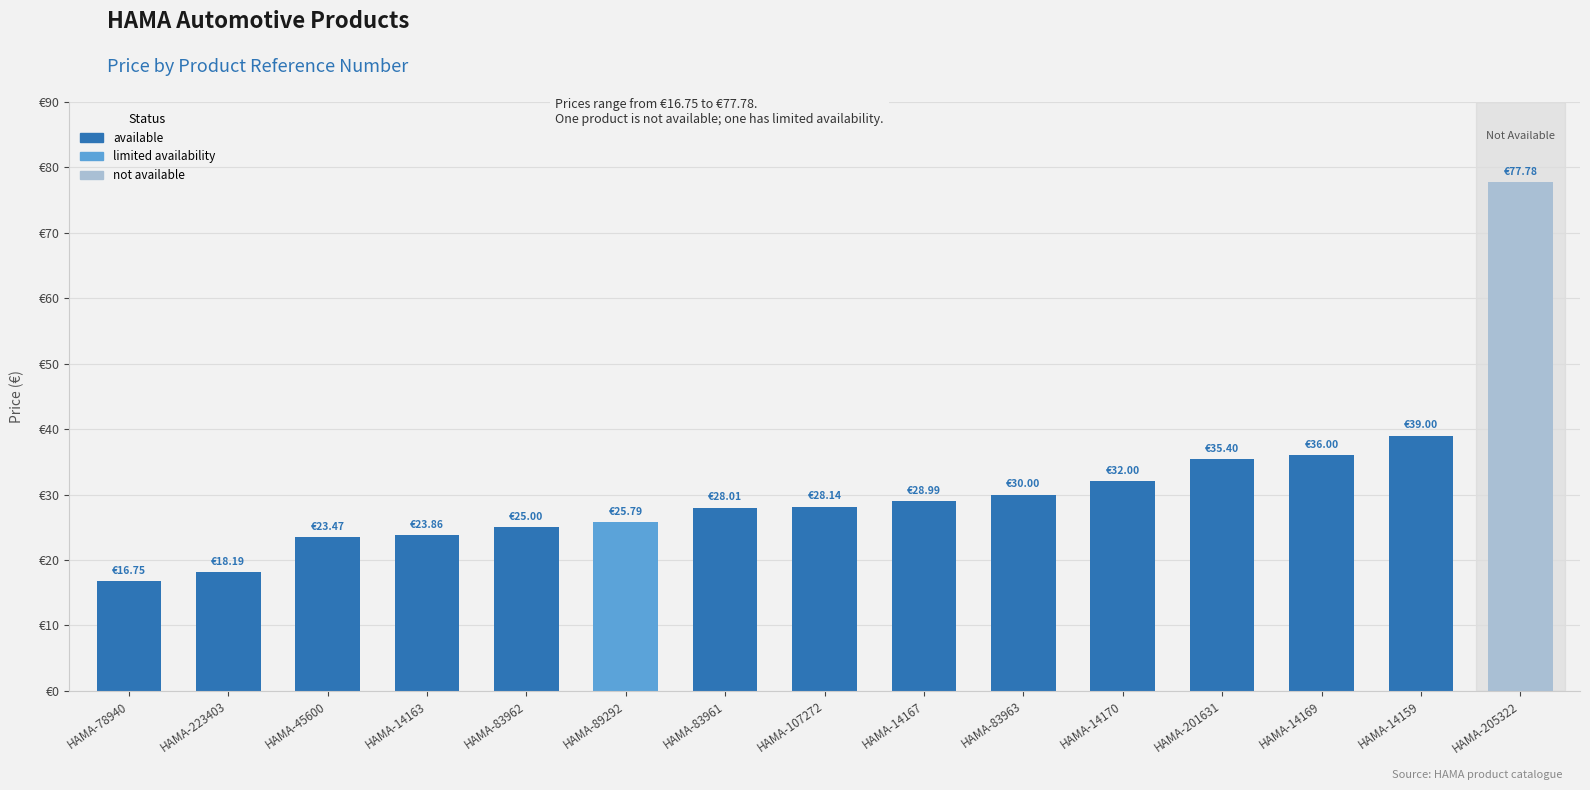

What is the change in value from HAMA-83962 to HAMA-14169?

+11.0